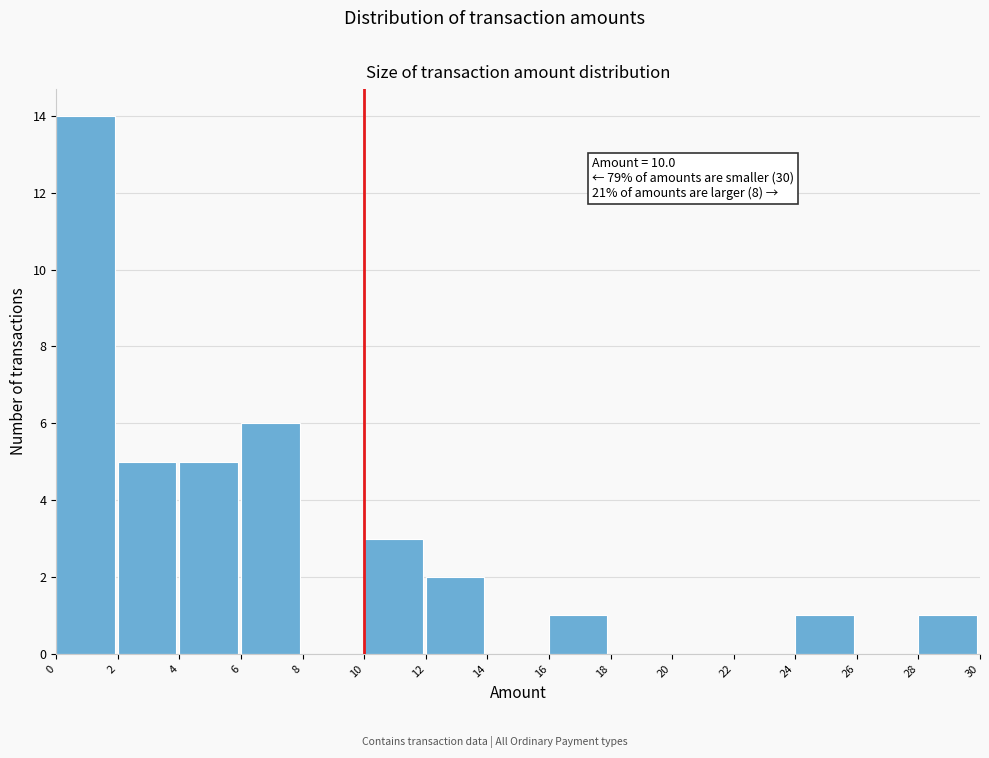

Over which range of the x-axis is the bar tallest?

0 to 2